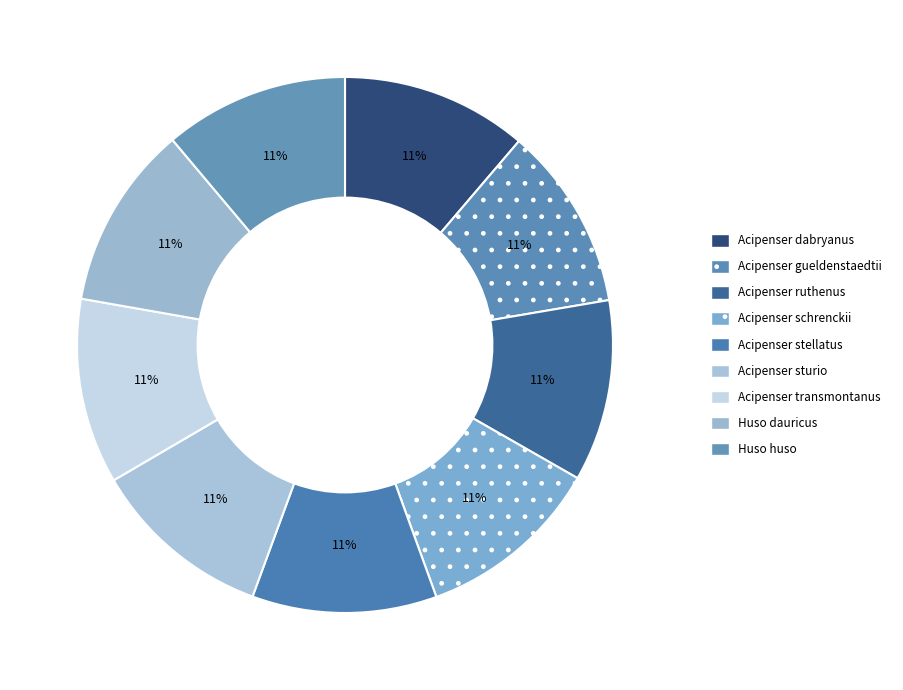

To the nearest percent, what percentage of the pie is Huso dauricus?

11%